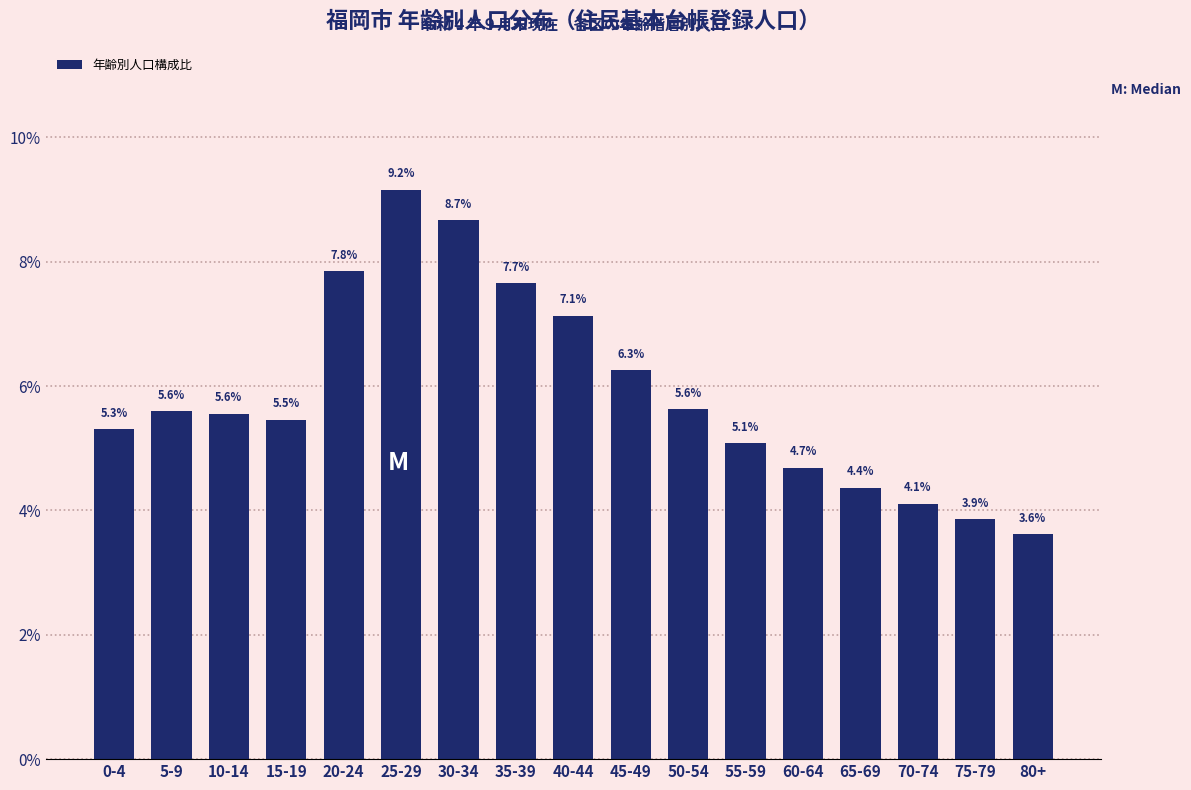

Reading right to left, transcribe all the data shown in this chart.

3.6	3.9	4.1	4.4	4.7	5.1	5.6	6.3	7.1	7.7	8.7	9.2	7.8	5.5	5.6	5.6	5.3